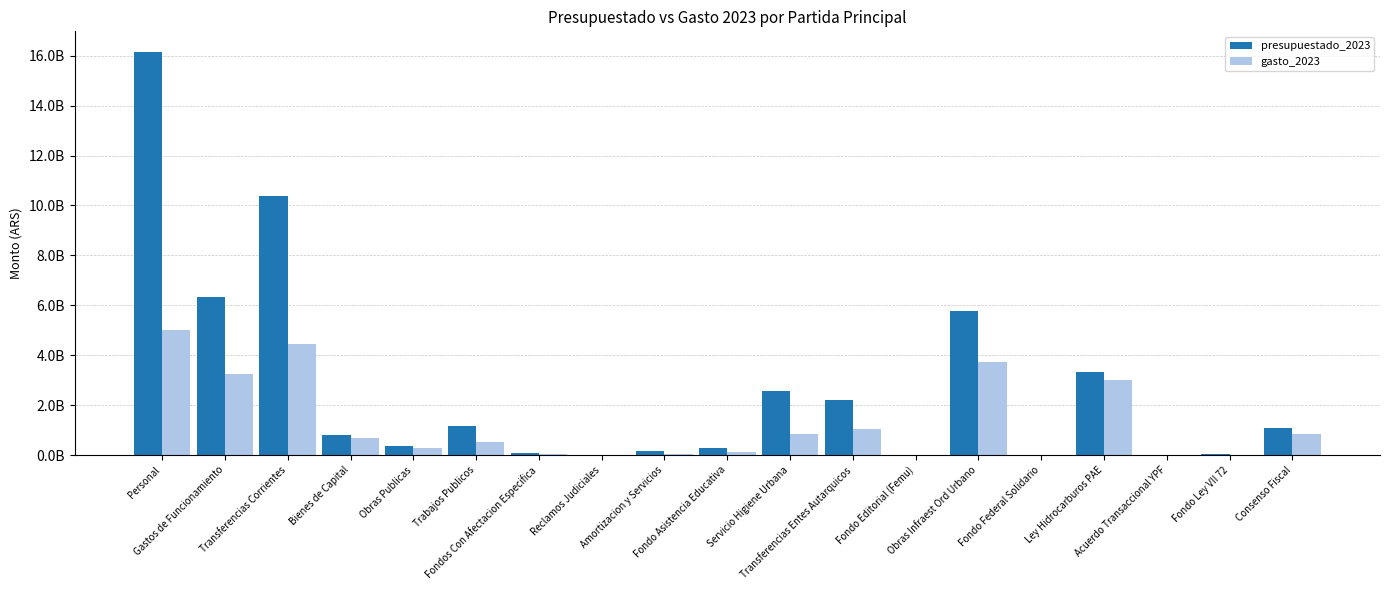

What is the difference between the presupuestado_2023 values at Fondo Federal Solidario and Ley Hidrocarburos PAE?

3339224872.0